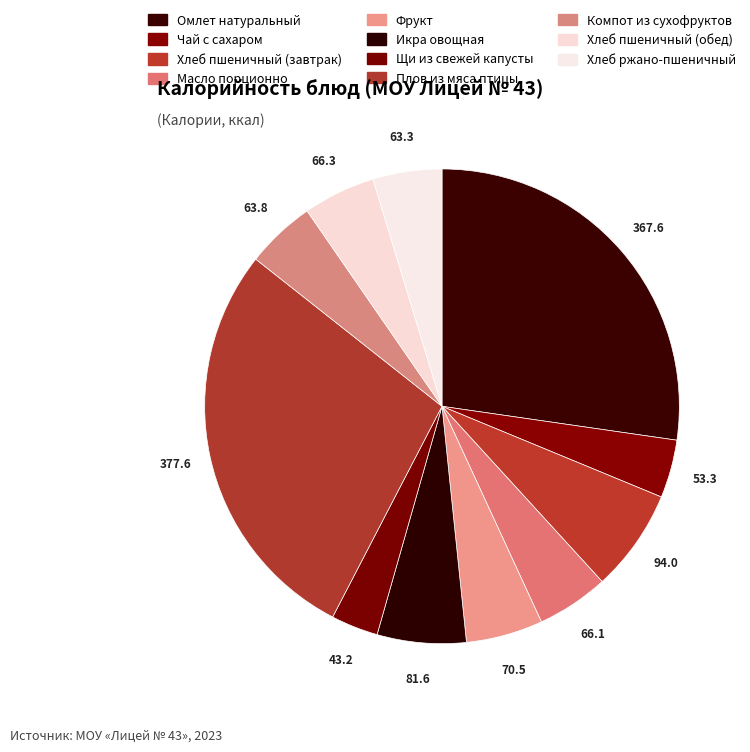

Approximately how many times larger is the value at Щи из свежей капусты compared to Хлеб ржано-пшеничный?

0.7